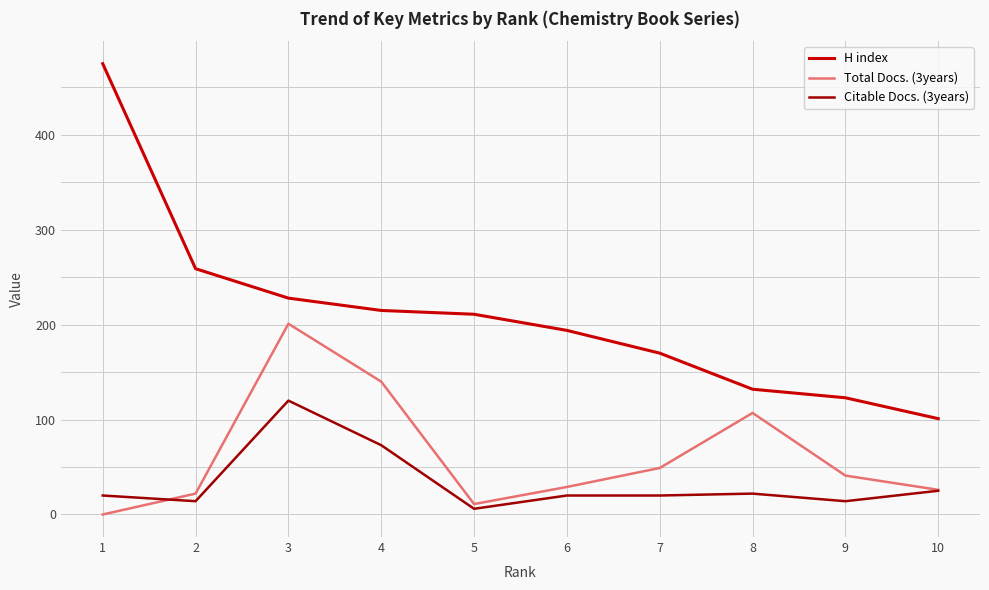

True or false: Total Docs. (3years) and H index intersect in this chart.

False